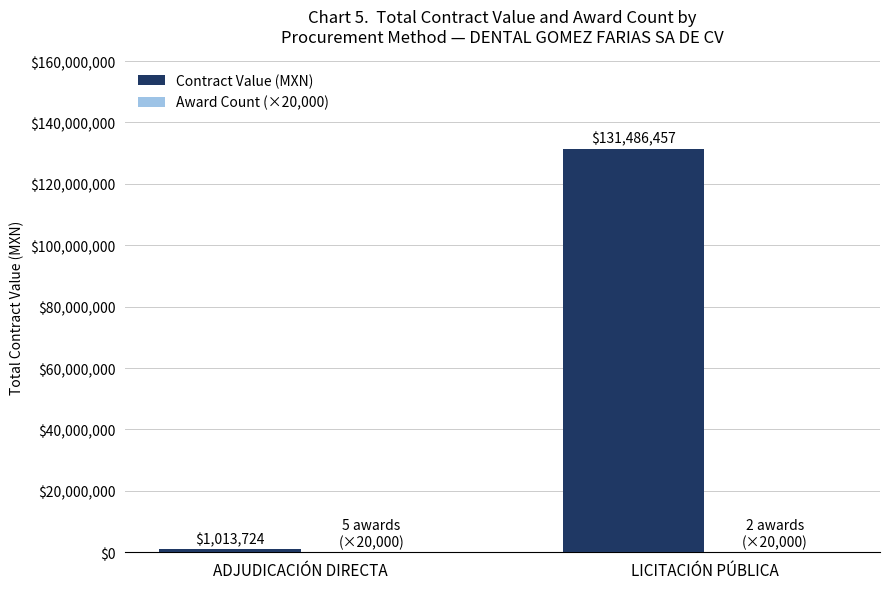

What is the sum of the Contract Value (MXN) values at LICITACIÓN PÚBLICA and ADJUDICACIÓN DIRECTA?

132500181.4